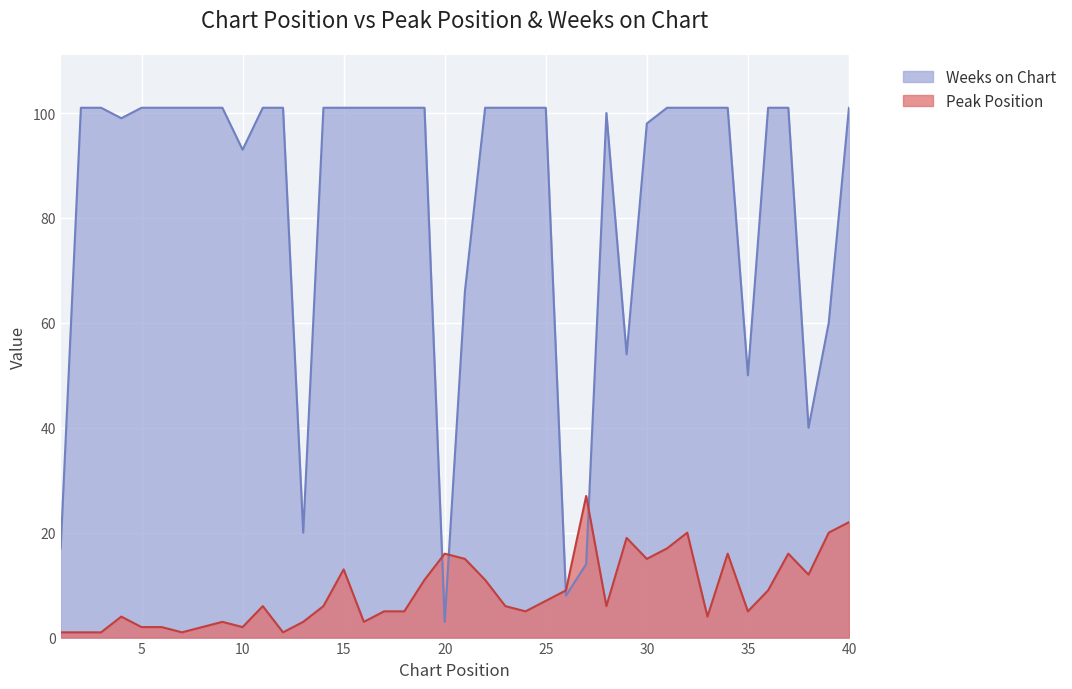

The Weeks on Chart series shows 101 at 19. True or false?

True